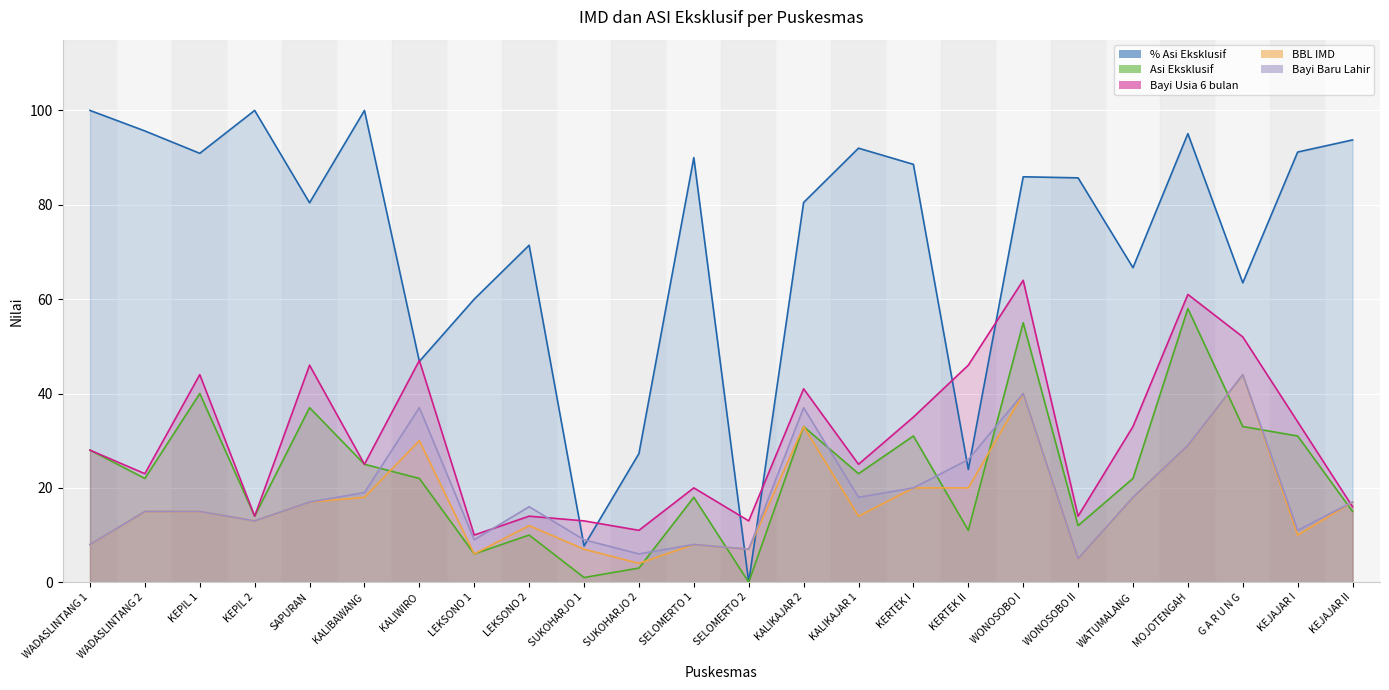

The value of % Asi Eksklusif at KEJAJAR I is 91.2. True or false?

True